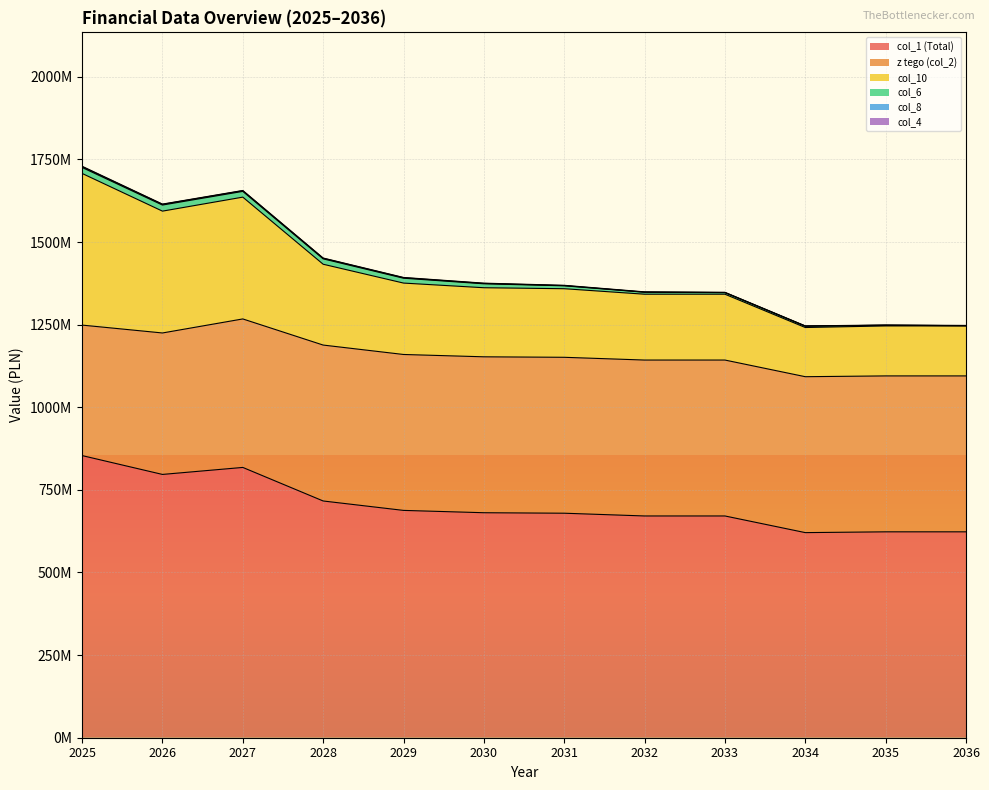

Reading right to left, what are all the values shown in this chart?

col_1 (Total): 2036=623034958.0	2035=623034958.0	2034=620638958.0	2033=671034858.0	2032=671026858.0	2031=679347958.0	2030=680835958.0	2029=687880258.0	2028=716379858.0	2027=817909217.5	2026=796722895.1	2025=853761343.7
z tego (col_2): 2036=471809182.0	2035=471809182.0	2034=471809182.0	2033=471809182.0	2032=471809182.0	2031=471809182.0	2030=471809182.0	2029=471809182.0	2028=471809182.0	2027=449342078.0	2026=428051395.1	2025=394832825.3
col_10: 2036=151225776.0	2035=151225776.0	2034=148829776.0	2033=199225676.0	2032=199217676.0	2031=207538776.0	2030=209026776.0	2029=216071076.0	2028=244570676.0	2027=368567139.5	2026=368671500.1	2025=458928518.4
col_6: 2036=787338.0	2035=2040197.0	2034=4218668.5	2033=4842194.6	2032=5879213.8	2031=8755171.1	2030=11894745.1	2029=14701817.4	2028=16250126.9	2027=17361452.2	2026=18393773.3	2025=18020000.0
col_8: 2036=0.0	2035=0.0	2034=0.0	2033=233513.0	2032=487883.9	2031=747838.2	2030=1152573.1	2029=1503235.3	2028=1753058.7	2027=1955681.9	2026=2131327.5	2025=2341172.3
col_4: 2036=746813.6	2035=719583.9	2034=693347.1	2033=668066.8	2032=760163.4	2031=800125.8	2030=800125.8	2029=800125.8	2028=800125.8	2027=800125.8	2026=800125.8	2025=1429730.9